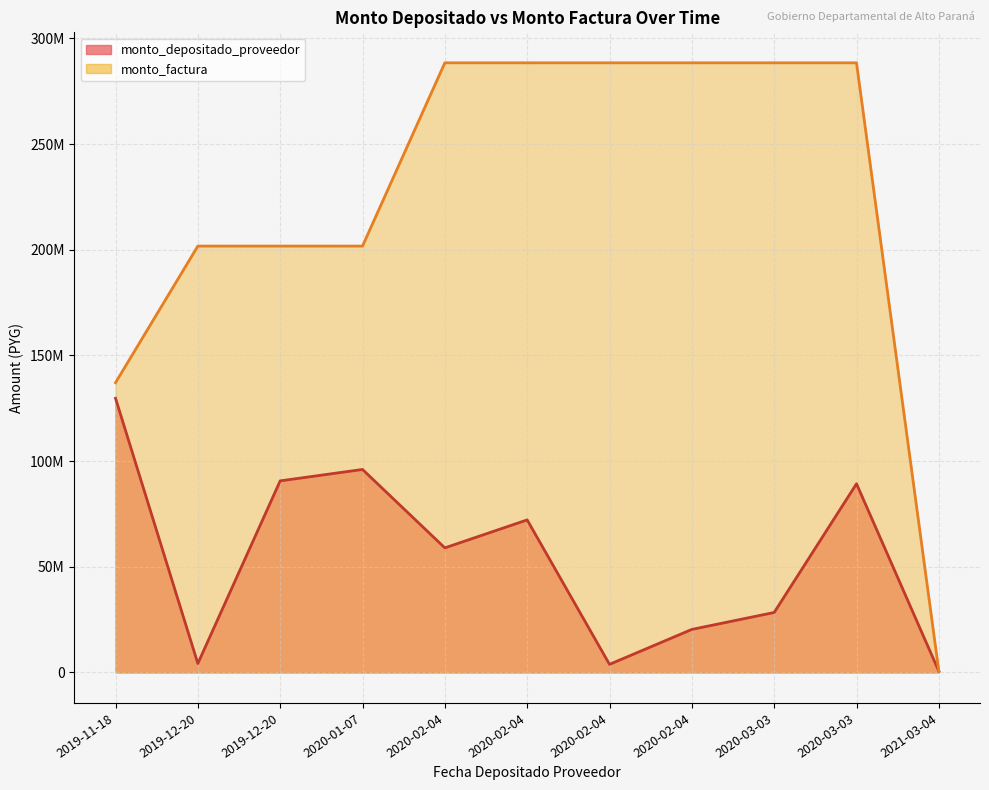

Which category has the highest value in the monto_depositado_proveedor series?

2019-11-18